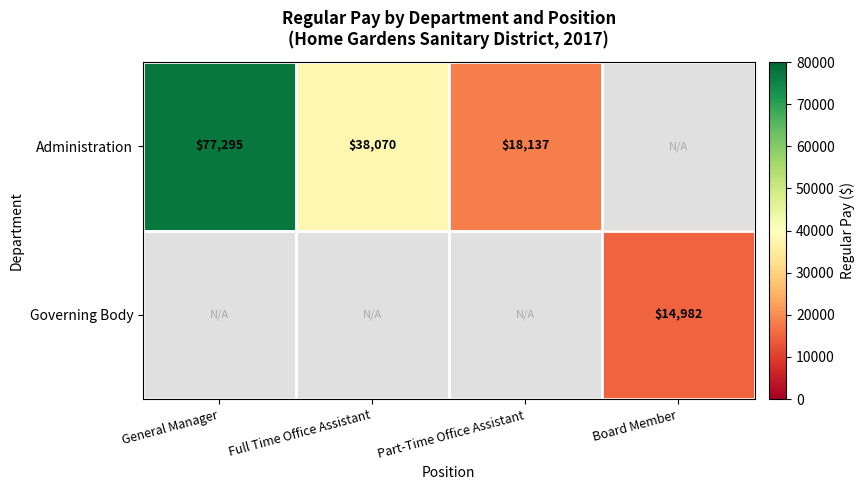

What is the smallest value displayed?

14982.0